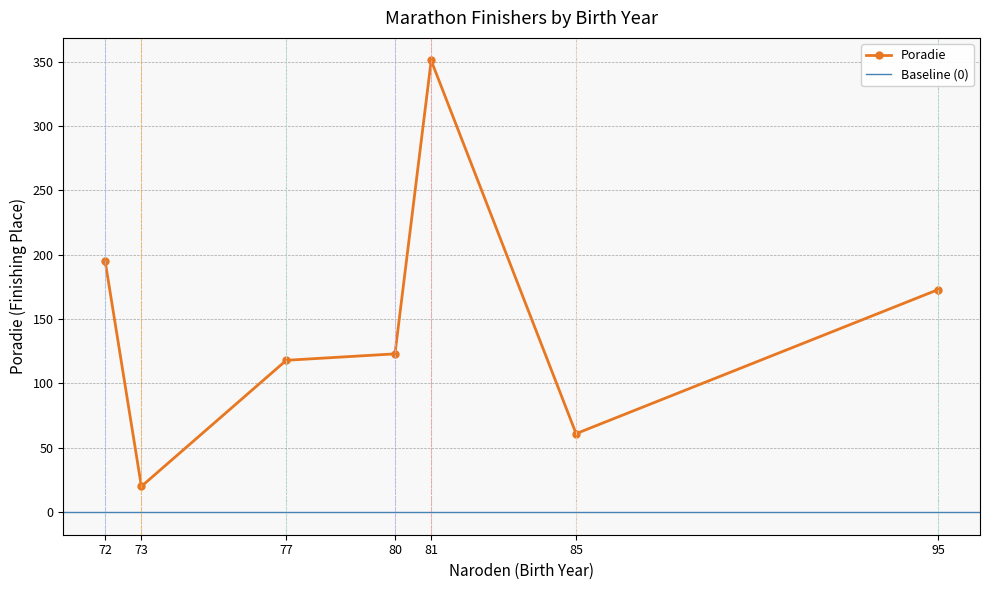

Is it true that the value at 80 is 167?

False